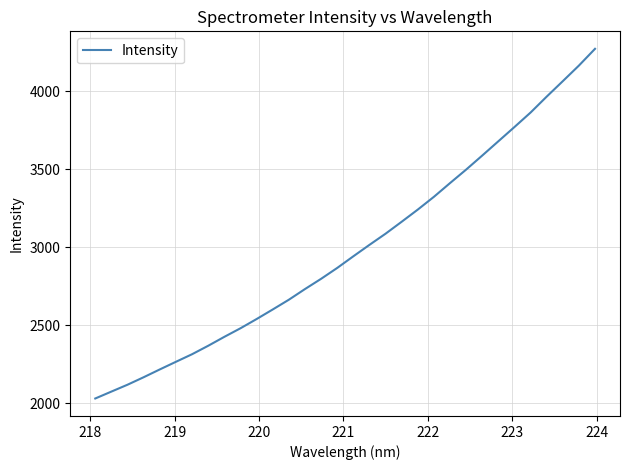

What is the smallest value displayed?

2030.6